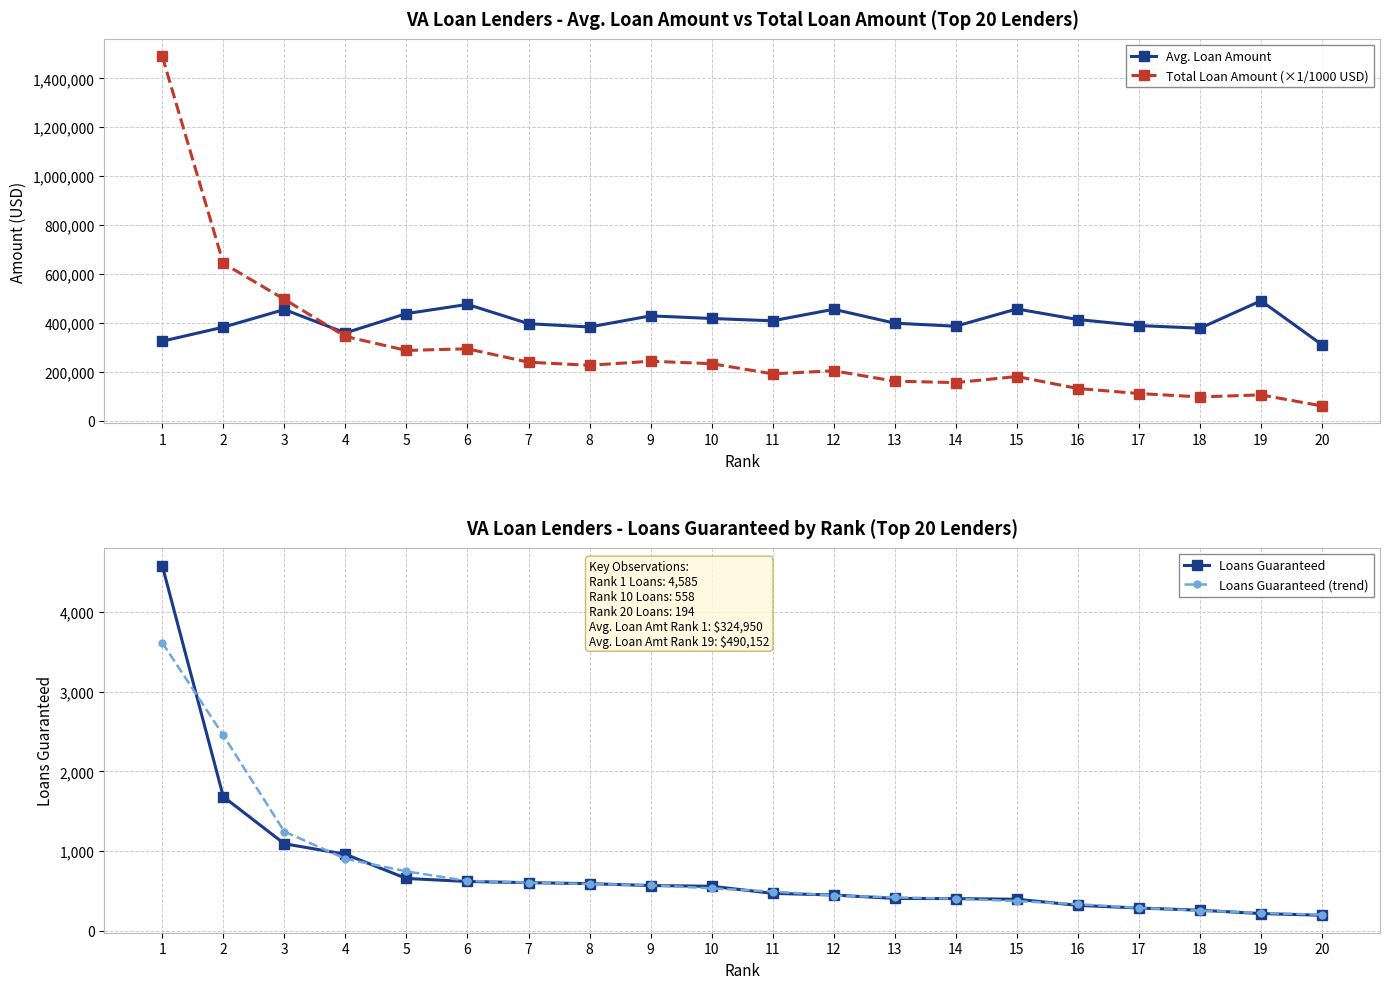

How many interior local valleys does the Avg. Loan Amount series have?

5